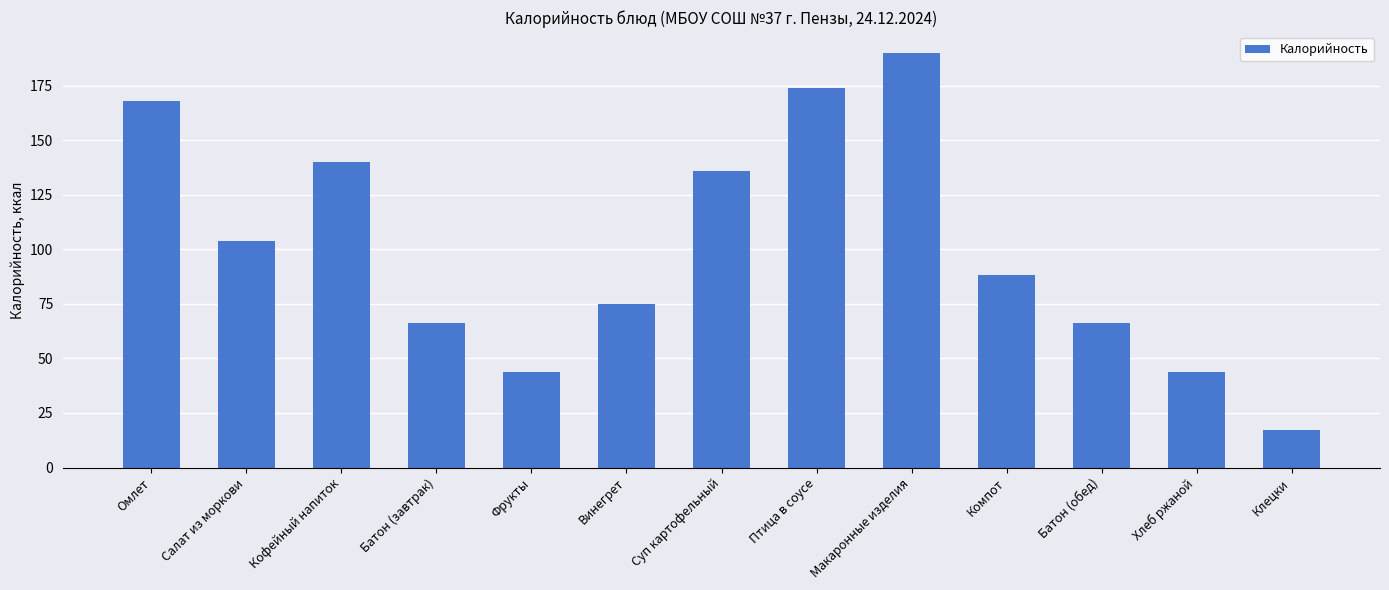

Does the chart contain any negative values?

No